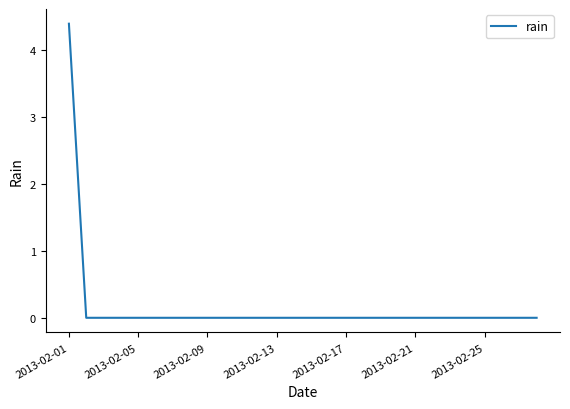

What is the maximum value shown in the chart?

4.4